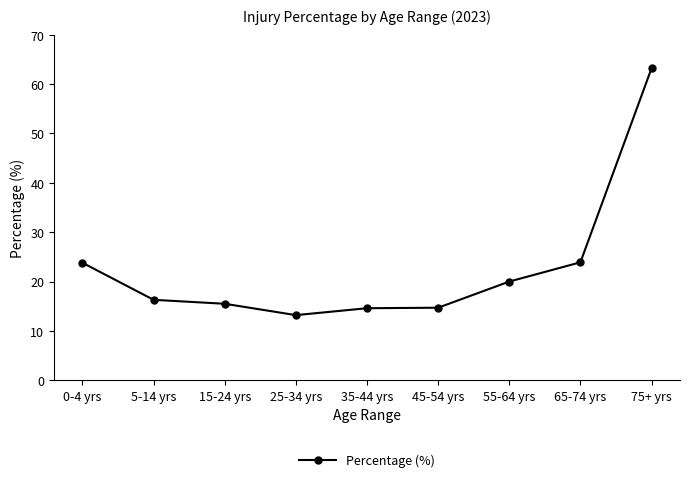

Approximately how many times larger is the value at 35-44 yrs compared to 55-64 yrs?

0.7